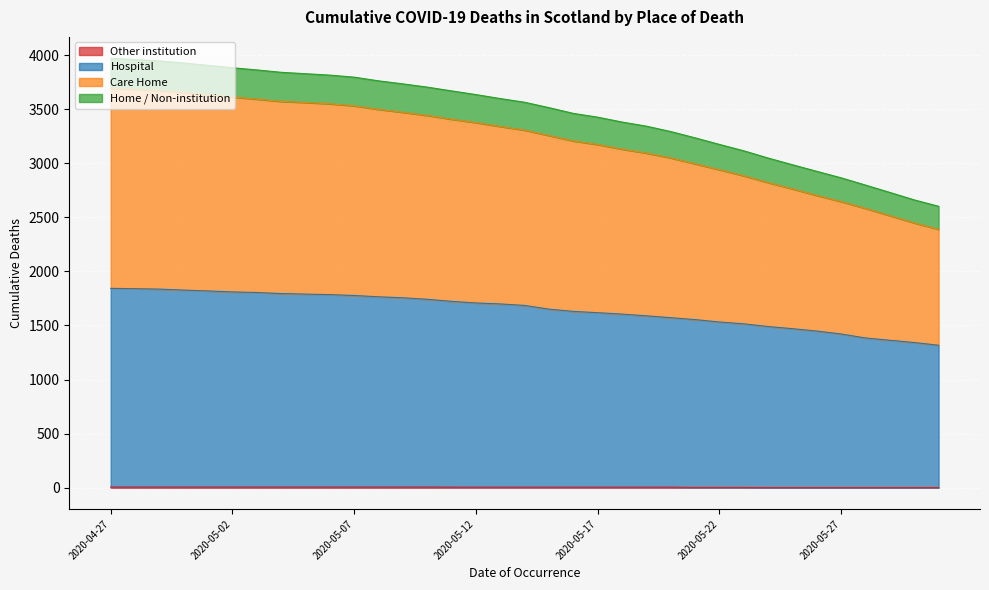

What is the value of the Other institution point at the 19th from the left?

5